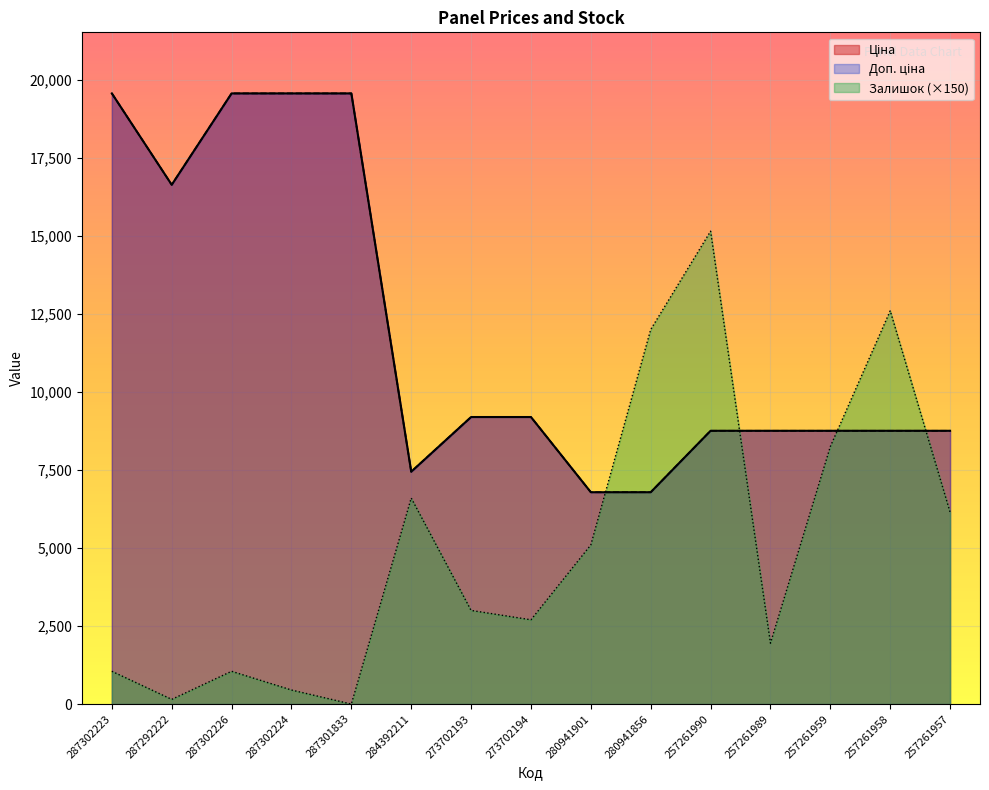

At 257261990, list the series in order from smallest to largest.

Ціна, Доп. ціна, Залишок